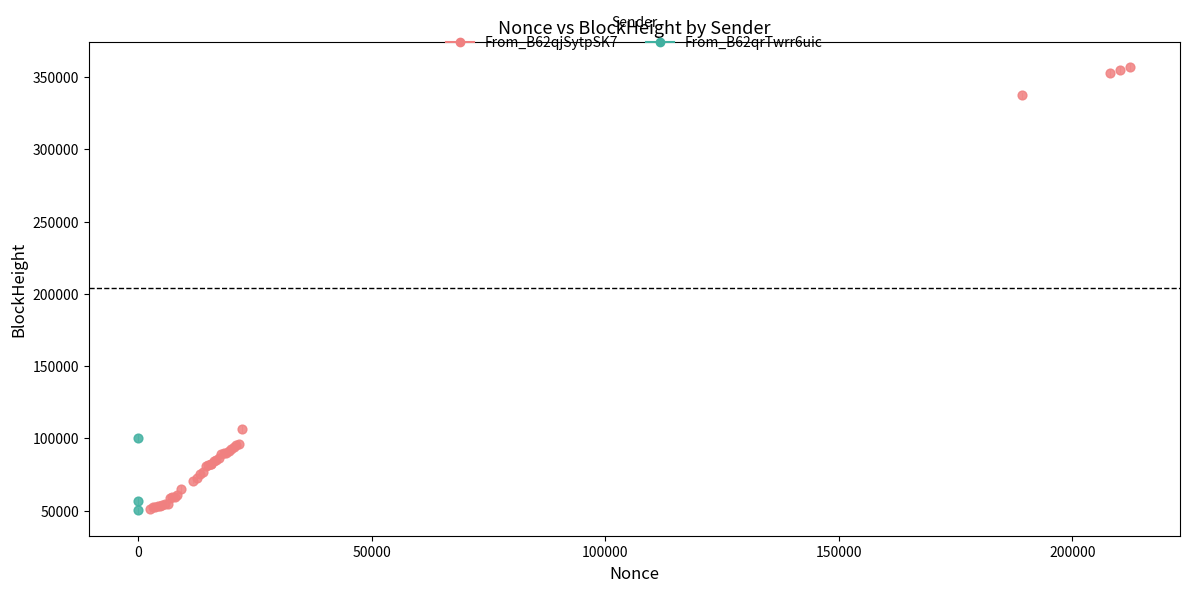

Which series contains the highest Y value?

From_B62qjSytpSK7